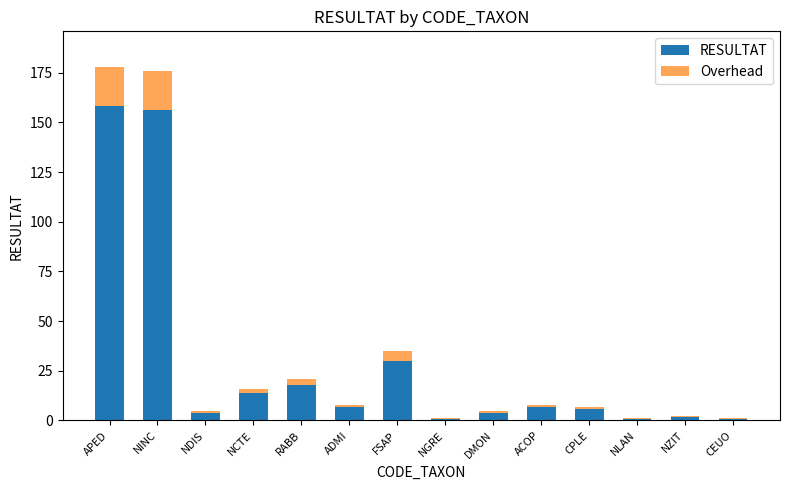

Read the RESULTAT value at NINC.

156.0